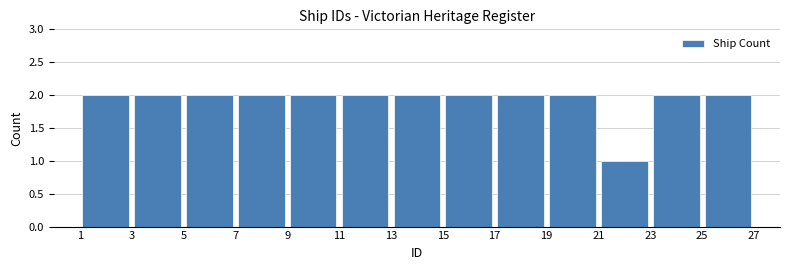

Reading left to right, transcribe this chart: for each bar, give the range it covers on the x-axis and its height. The values are not printed on the chart, so give them approximately, as read against the axis.

1 to 3: 2
3 to 5: 2
5 to 7: 2
7 to 9: 2
9 to 11: 2
11 to 13: 2
13 to 15: 2
15 to 17: 2
17 to 19: 2
19 to 21: 2
21 to 23: 1
23 to 25: 2
25 to 27: 2